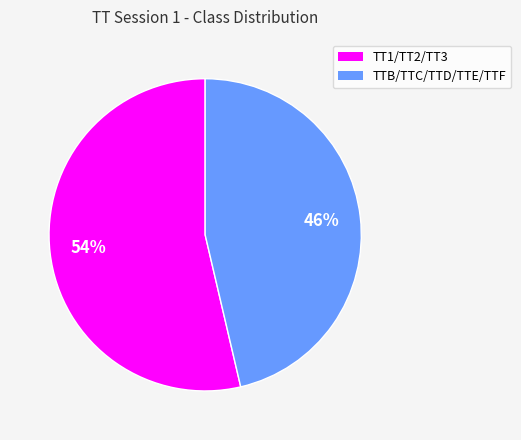

Is there any slice that represents more than half of the pie?

Yes